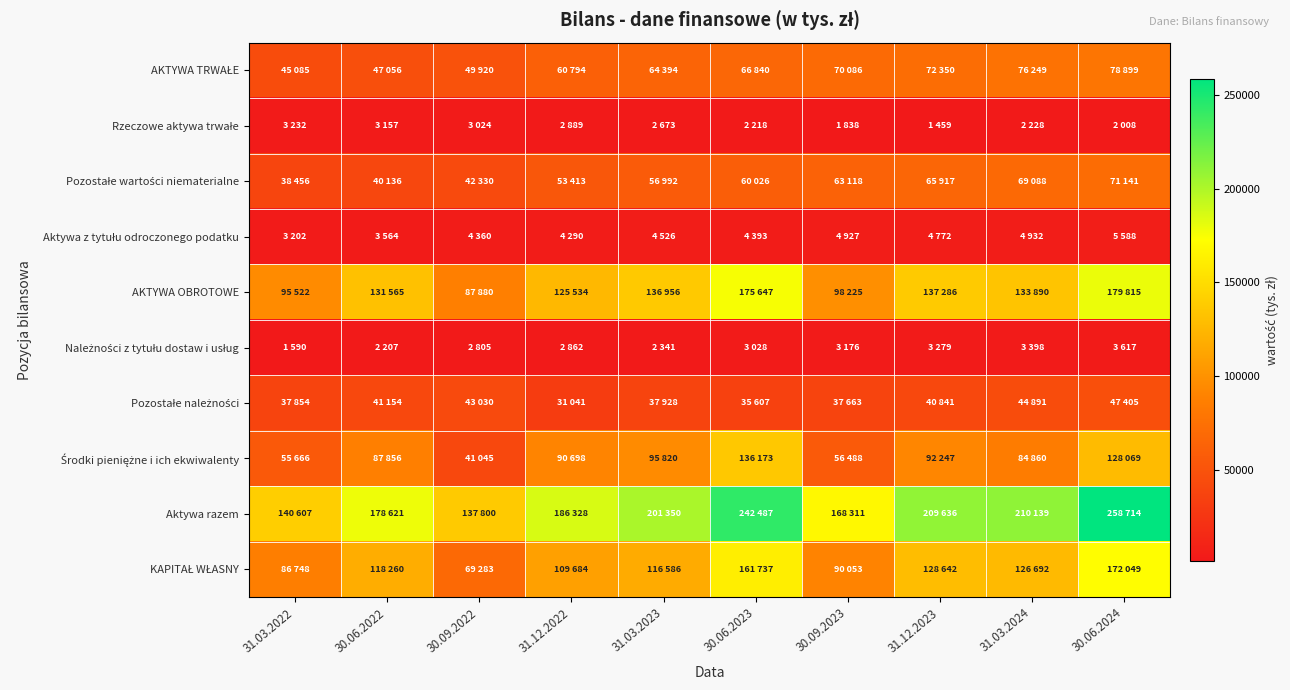

At 31.12.2023, list the series in order from largest to smallest.

Aktywa razem, AKTYWA OBROTOWE, KAPITAŁ WŁASNY, Środki pieniężne i ich ekwiwalenty, AKTYWA TRWAŁE, Pozostałe wartości niematerialne, Pozostałe należności, Aktywa z tytułu odroczonego podatku, Należności z tytułu dostaw i usług, Rzeczowe aktywa trwałe